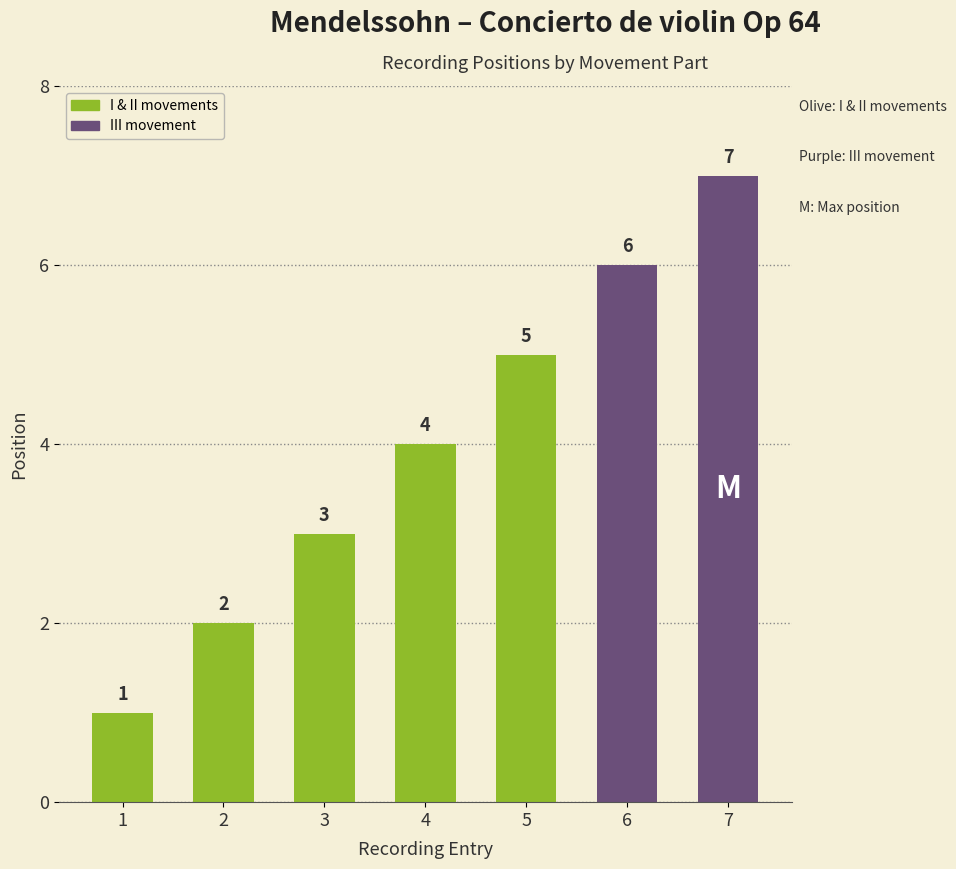

At which label is the value closest to 4?

4